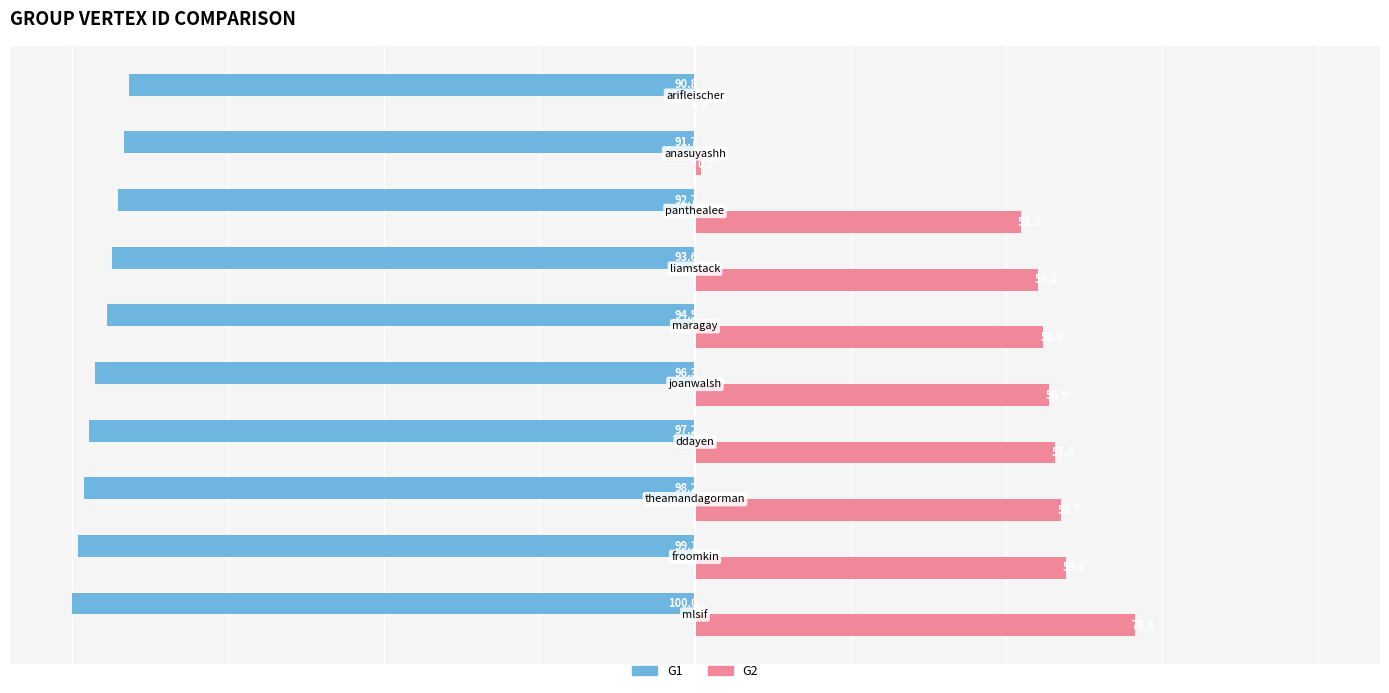

Which series has the largest range (max minus min)?

G2